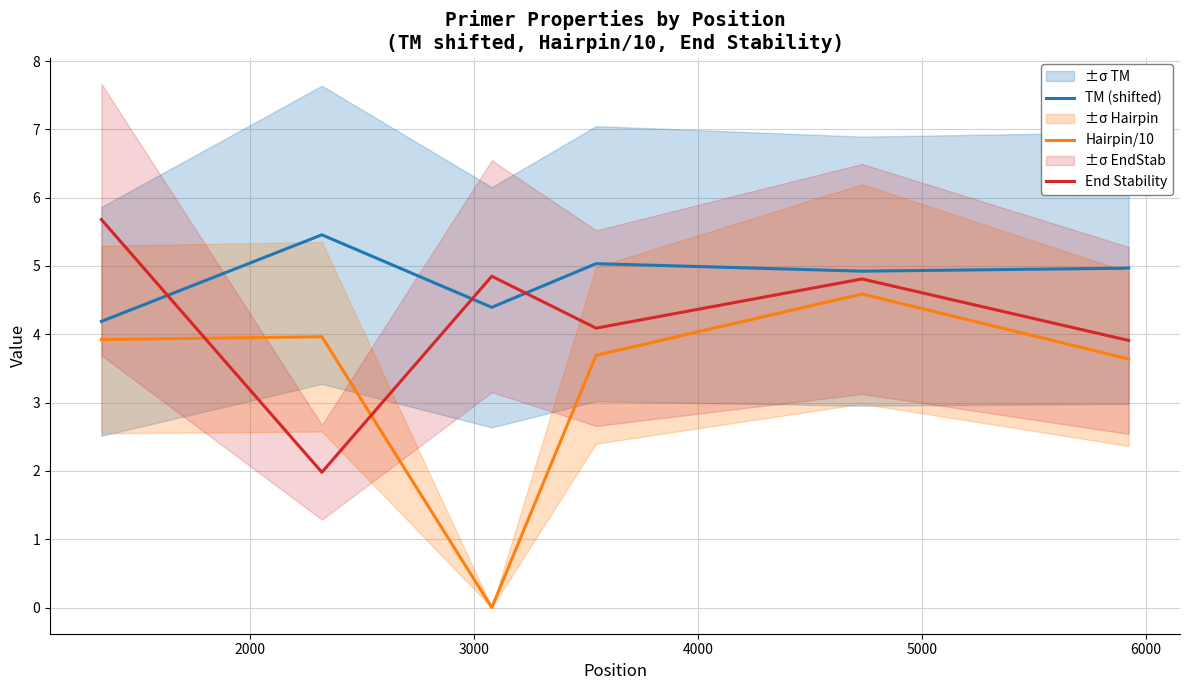

What is the sum of all End Stability values?

25.3